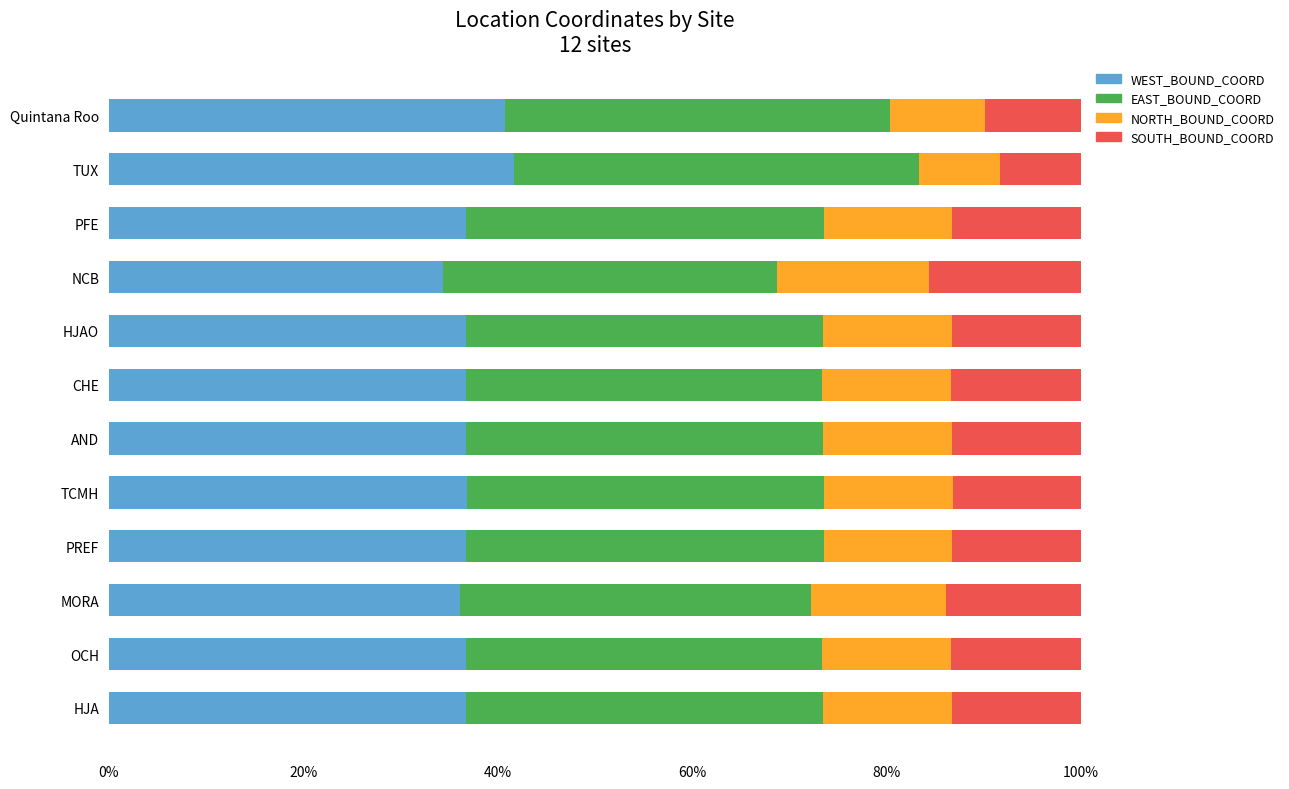

The WEST_BOUND_COORD series shows 65.7 at AND. True or false?

False